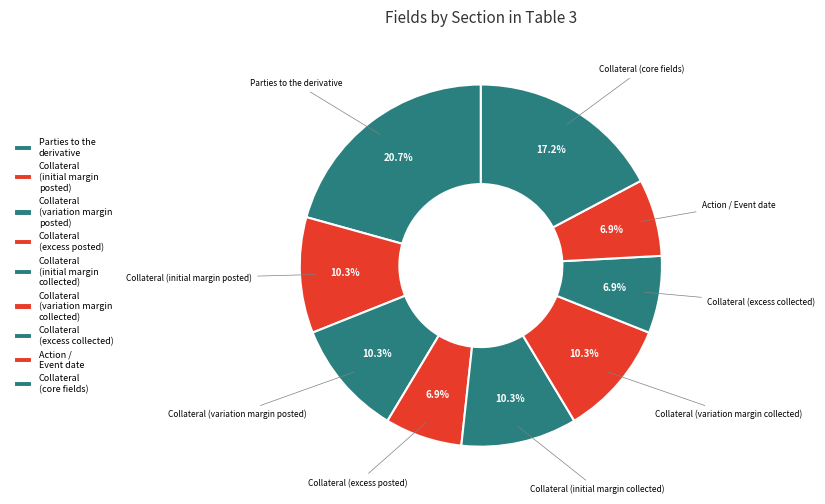

How many slices are in this pie chart?

9